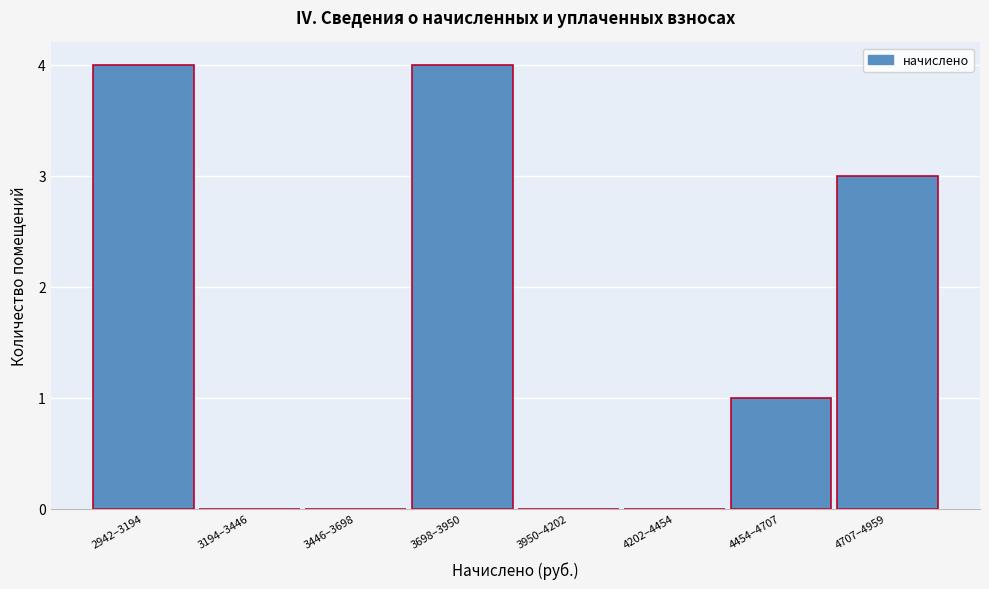

Reading right to left, extract all data points from this chart.

4707–4959=3	4454–4707=1	4202–4454=0	3950–4202=0	3698–3950=4	3446–3698=0	3194–3446=0	2942–3194=4